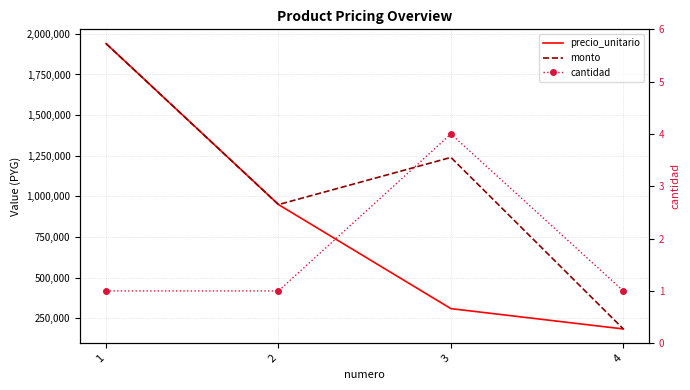

Between 2 and 3, which series saw the biggest shift?

precio_unitario